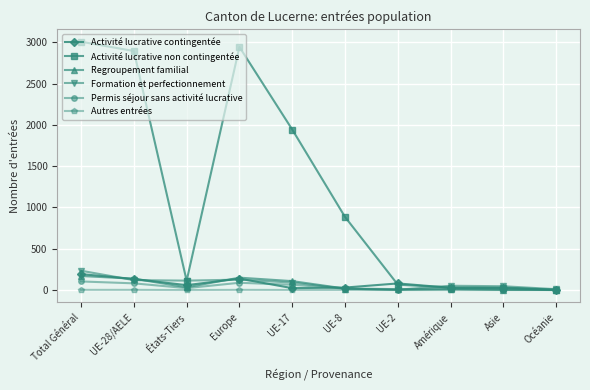

What is the difference between the maximum and minimum values in the Activité lucrative contingentée series?

192